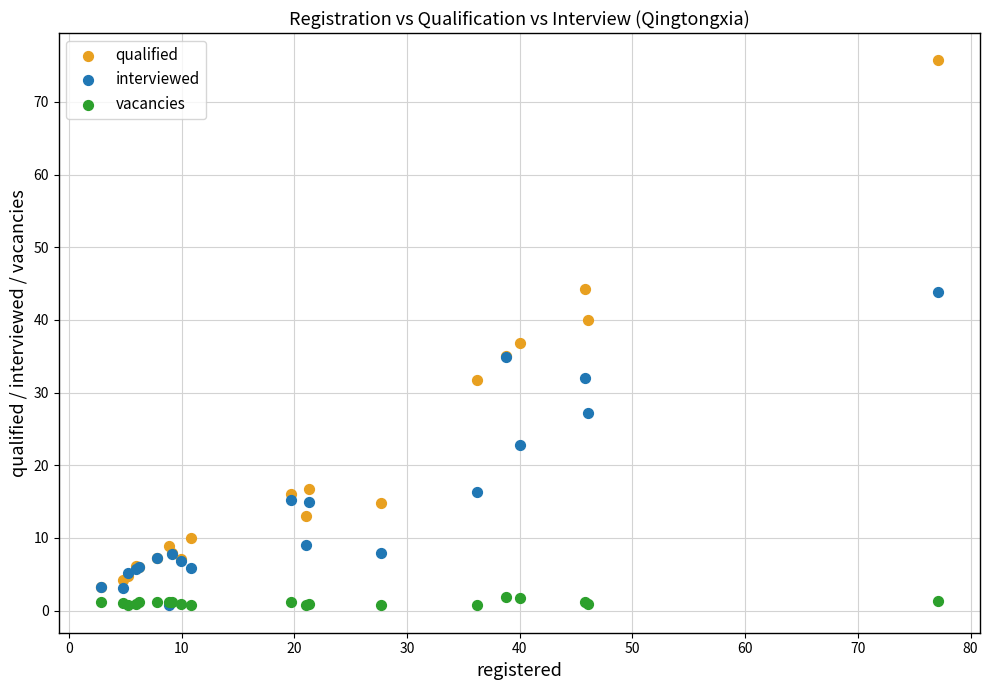

Which series reaches the maximum Y coordinate?

qualified